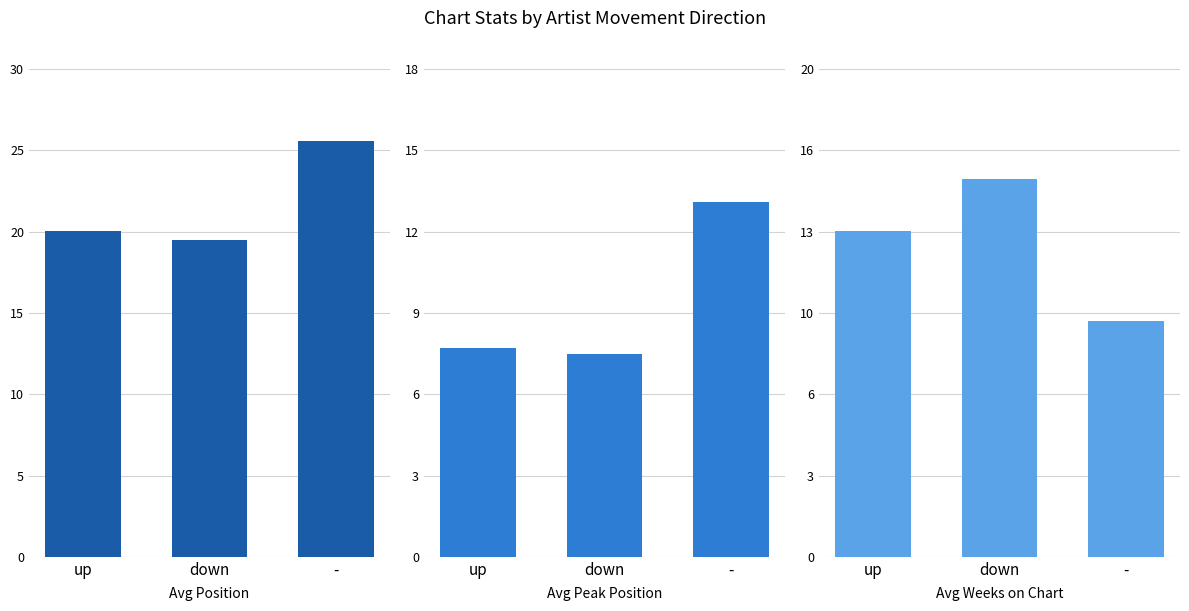

Which has a higher value, - or up?

-